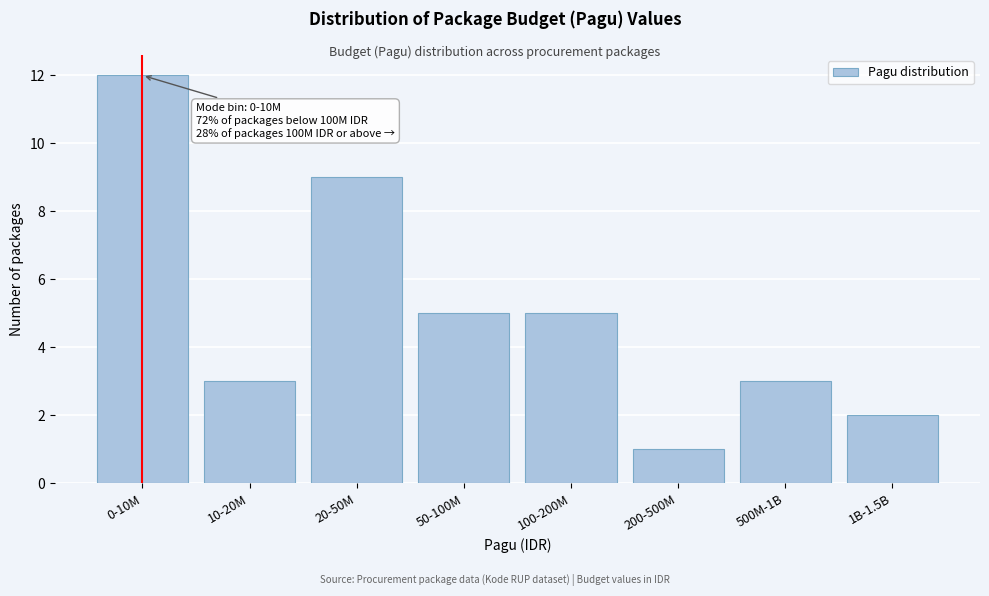

Reading right to left, what are all the values shown in this chart?

1B-1.5B=2	500M-1B=3	200-500M=1	100-200M=5	50-100M=5	20-50M=9	10-20M=3	0-10M=12